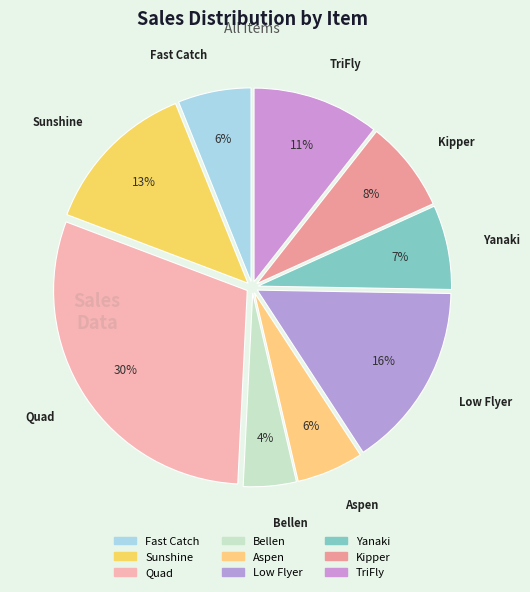

Count the number of slices in the pie.

9